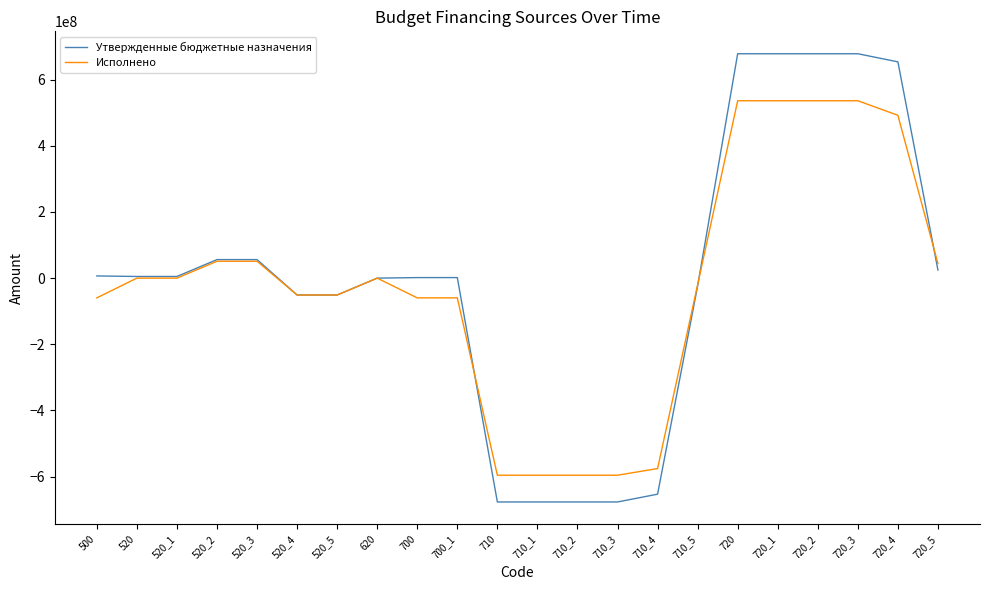

Rank the series at 710_3 from highest to lowest value.

Исполнено, Утвержденные бюджетные назначения